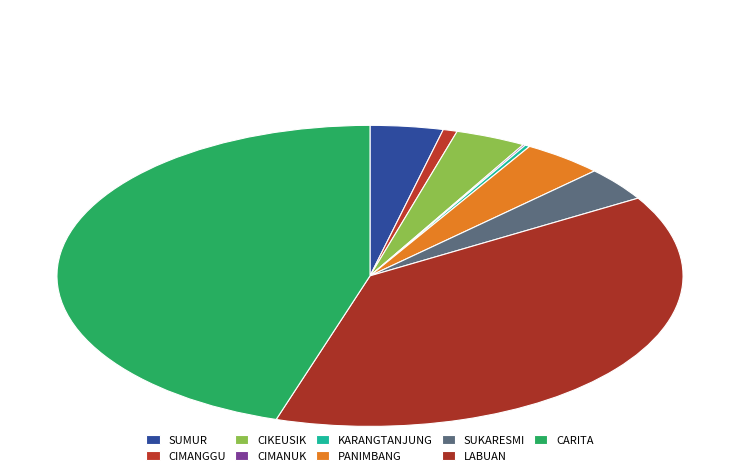

Approximately how many times larger is the value at LABUAN compared to CIMANGGU?

52.7